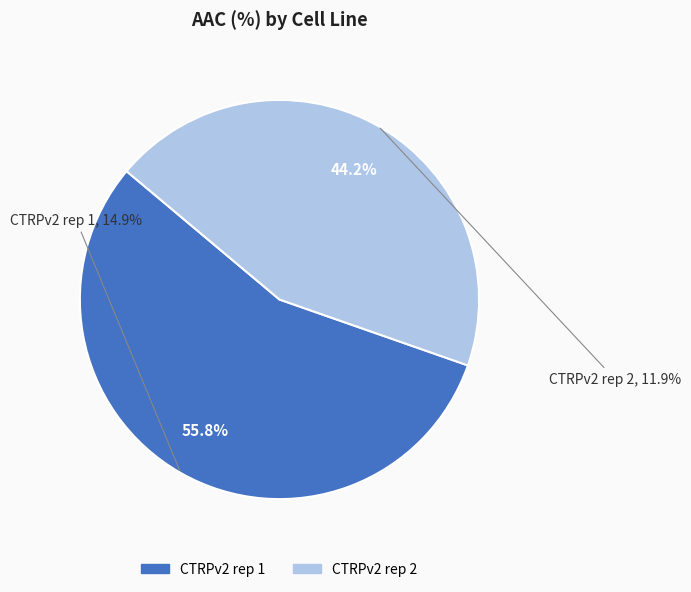

The CTRPv2 rep 2 slice represents 44% of the pie. True or false?

True